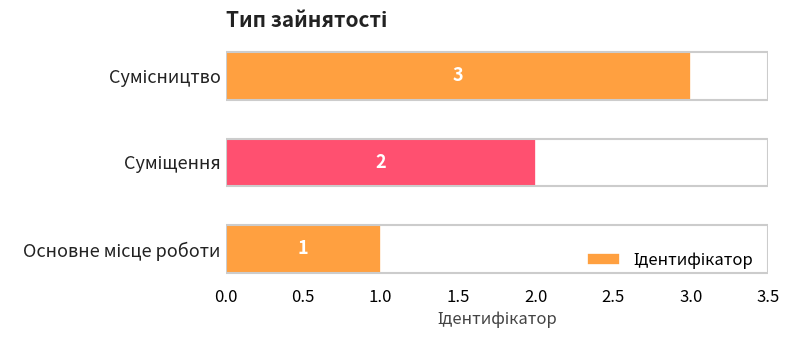

How many values are between 1 and 3?

3